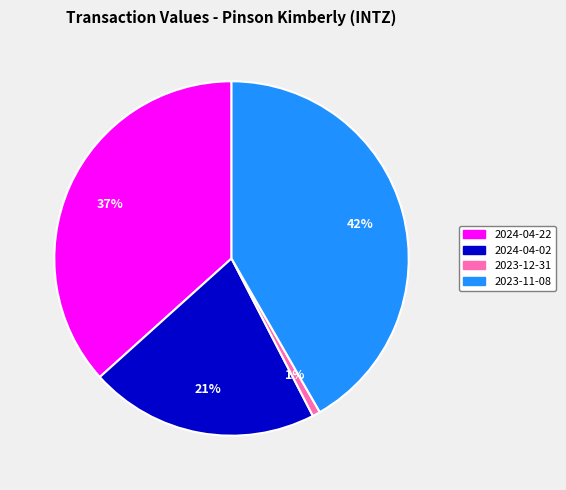

The 2023-11-08 slice represents 30% of the pie. True or false?

False